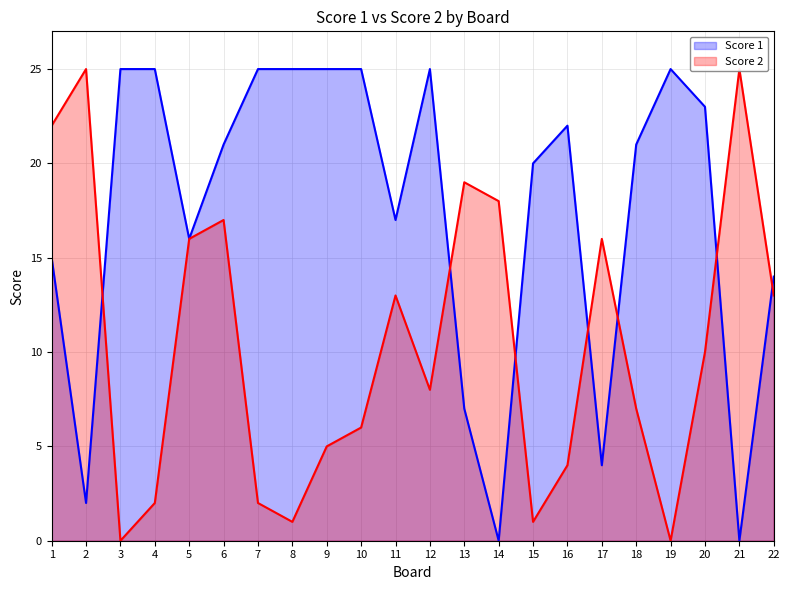

Reading left to right, transcribe all the data shown in this chart.

Score 1: 15	2	25	25	16	21	25	25	25	25	17	25	7	0	20	22	4	21	25	23	0	14
Score 2: 22	25	0	2	16	17	2	1	5	6	13	8	19	18	1	4	16	7	0	10	25	13